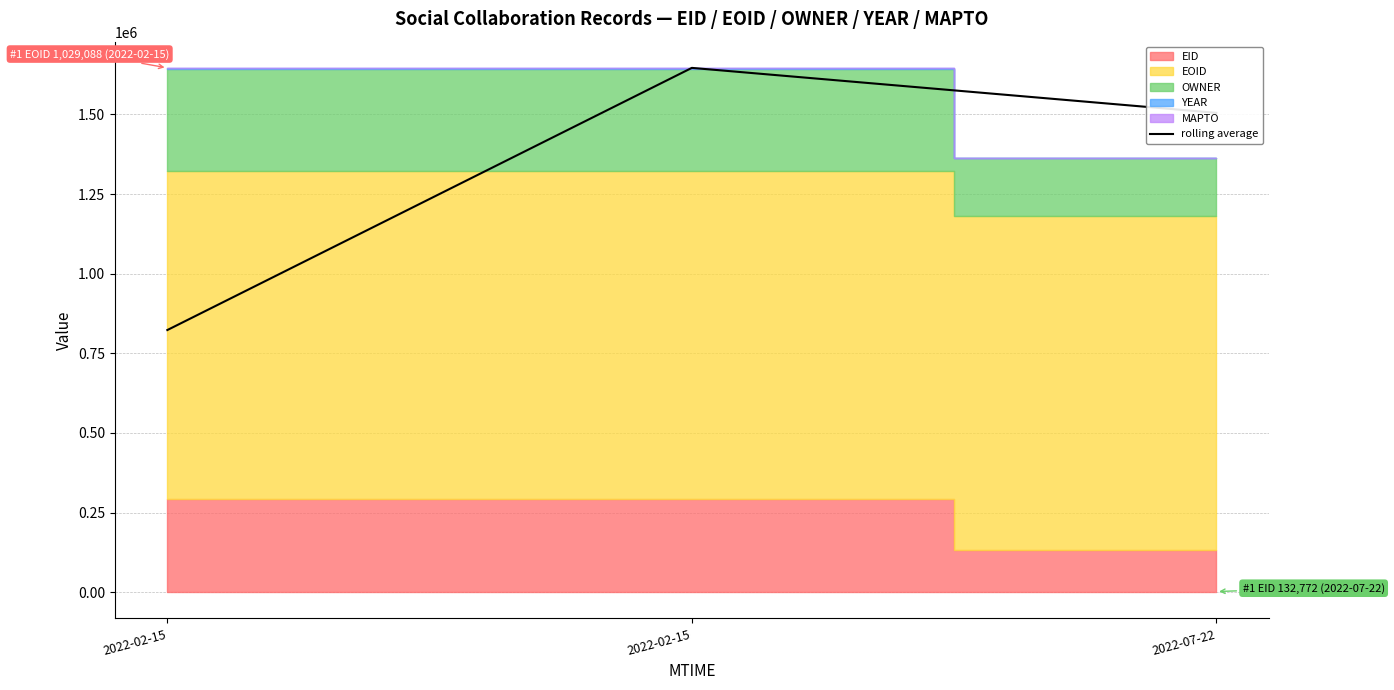

What is the change in value from 2022-02-15 to 2022-02-15?

+823125.5